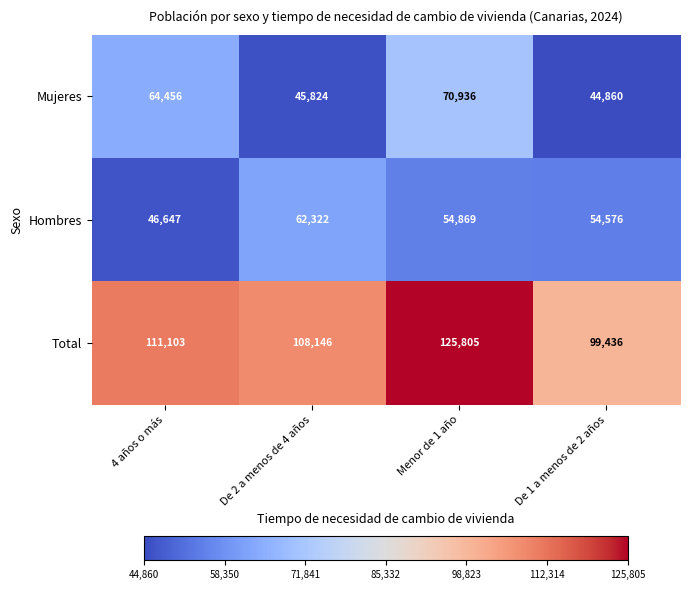

Rank the series by their maximum value, from highest to lowest.

Total, Mujeres, Hombres